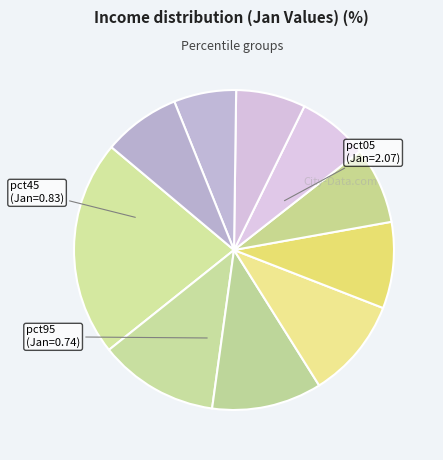

Count the number of slices in the pie.

10